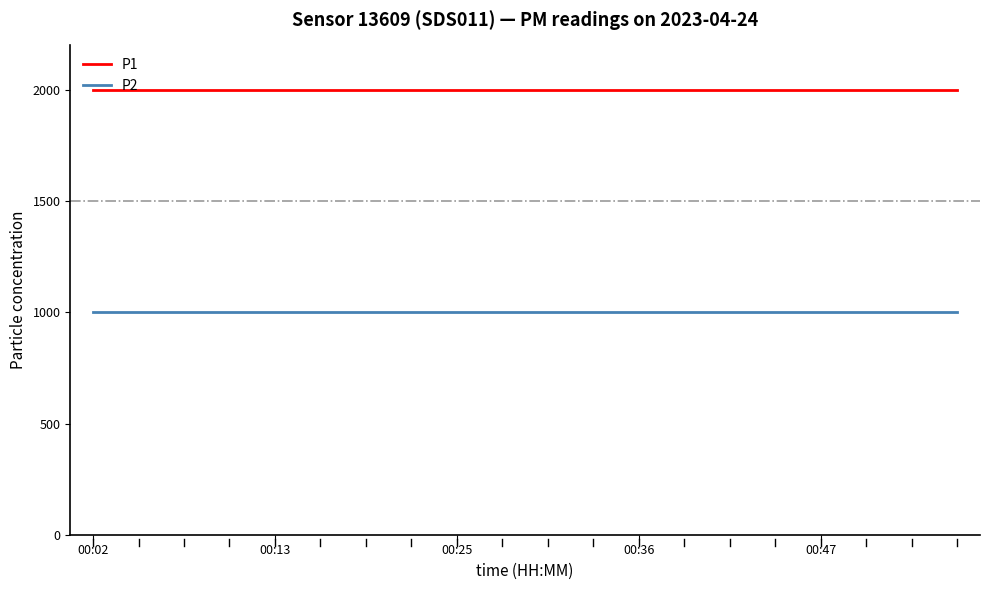

List the series in order of their peak value, highest first.

P1, P2